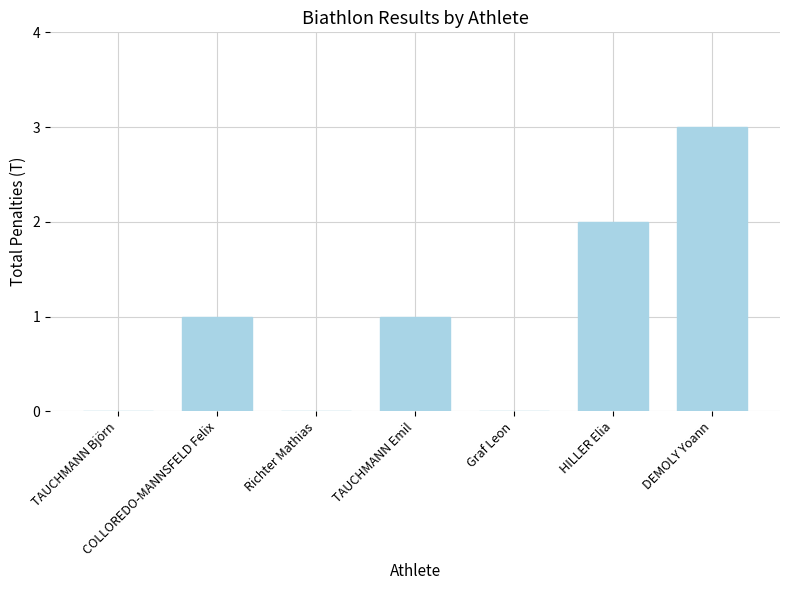

Which has a higher value, DEMOLY Yoann or Graf Leon?

DEMOLY Yoann